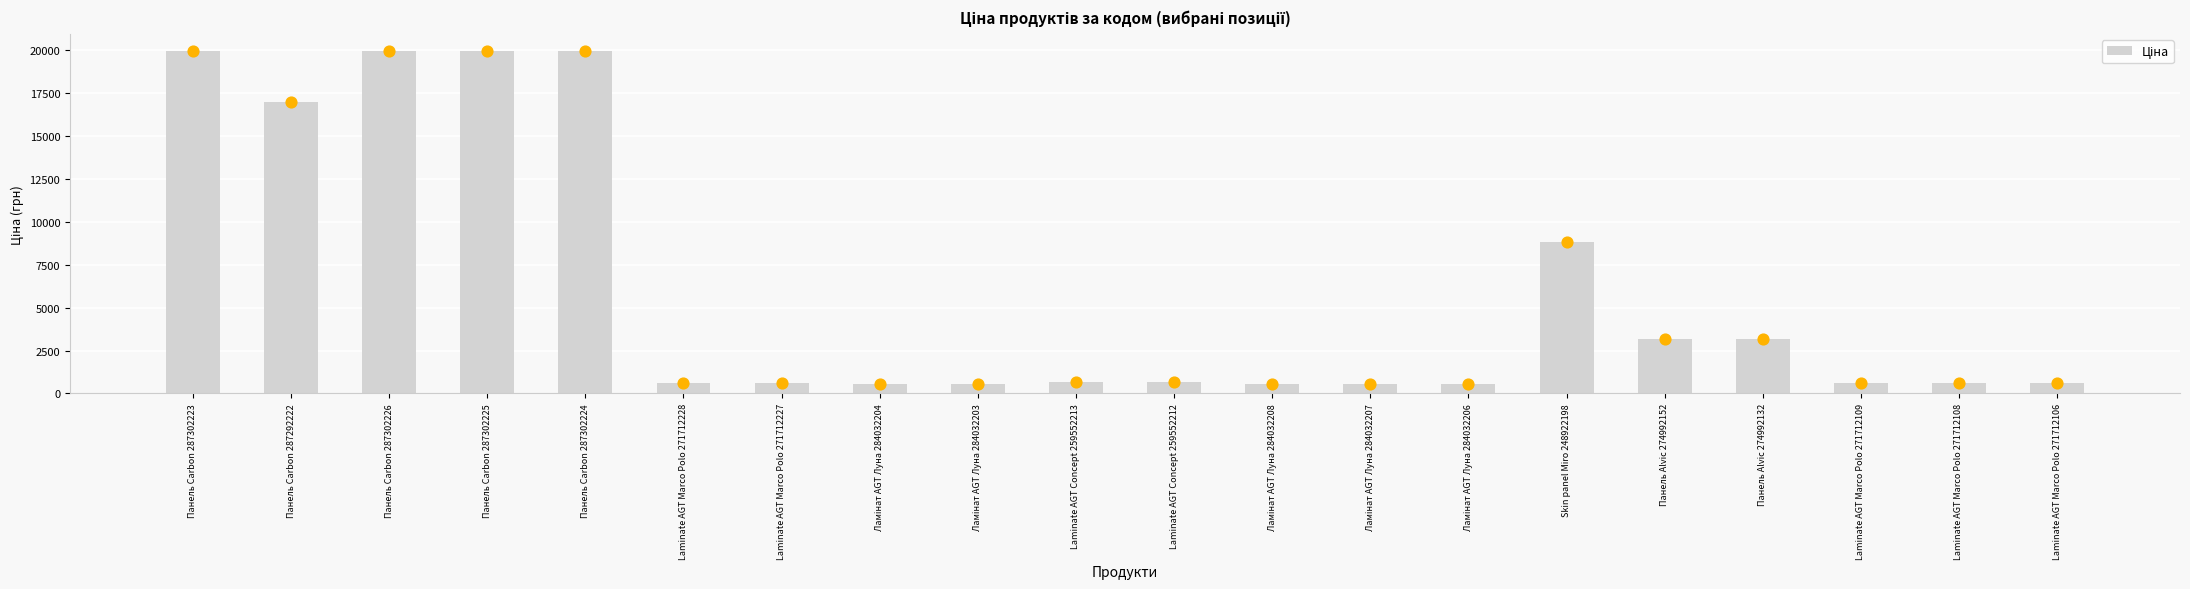

What is the ratio of the value at Панель Carbon 287302226 to the value at Laminate AGT Concept 259552212?

28.8